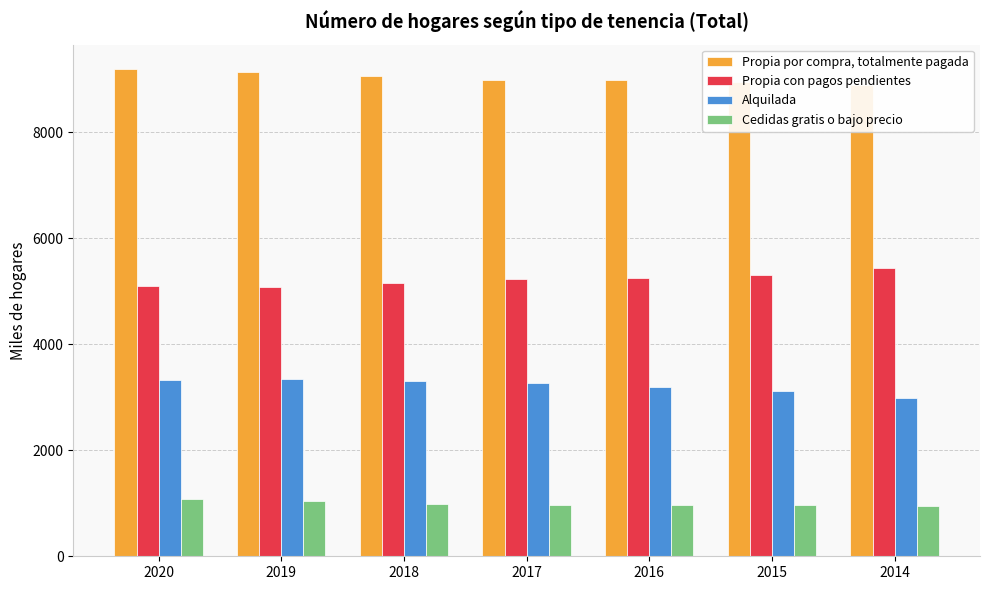

What is the difference between the second highest and minimum values in the Alquilada series?

342.6